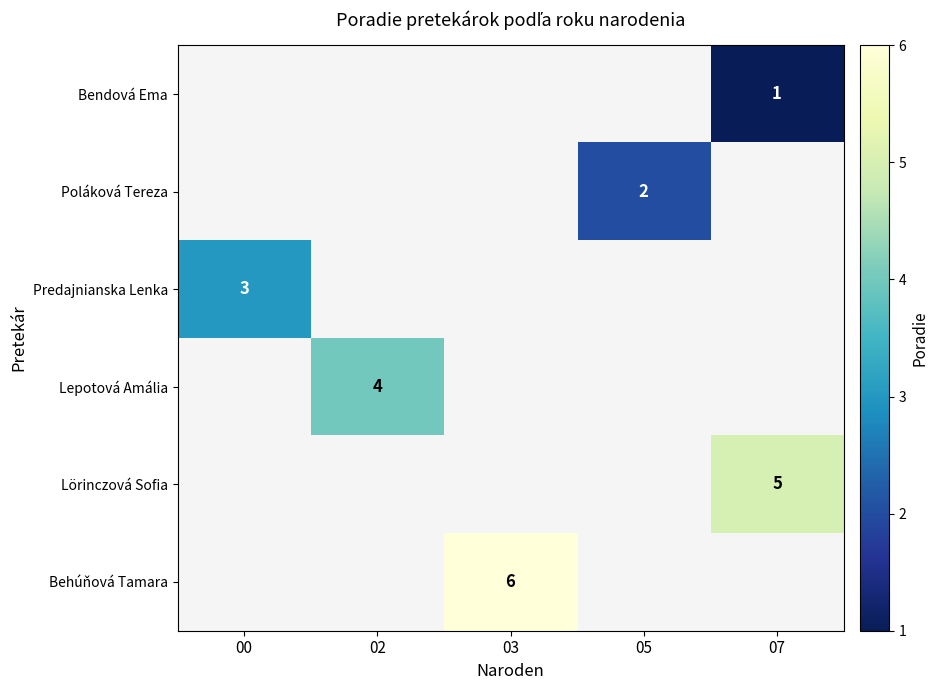

The Bendová Ema series shows 1 at 07. True or false?

True